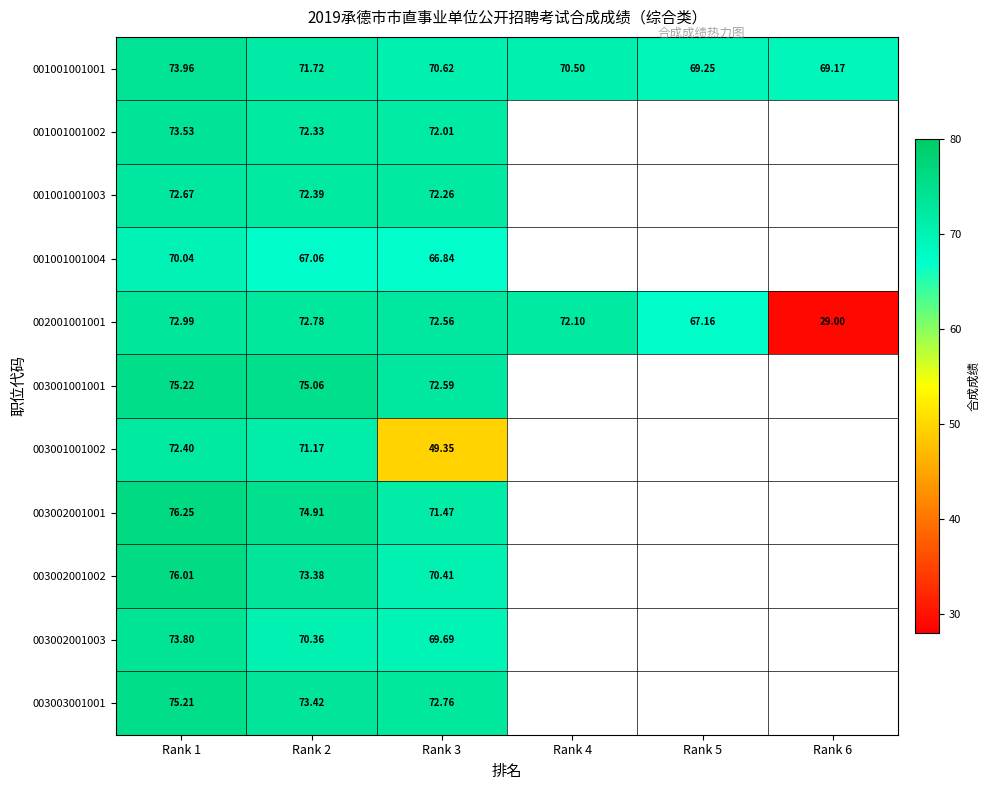

Is the value of 003001001001 at Rank 2 greater than the value of 003003001001 at Rank 2?

Yes